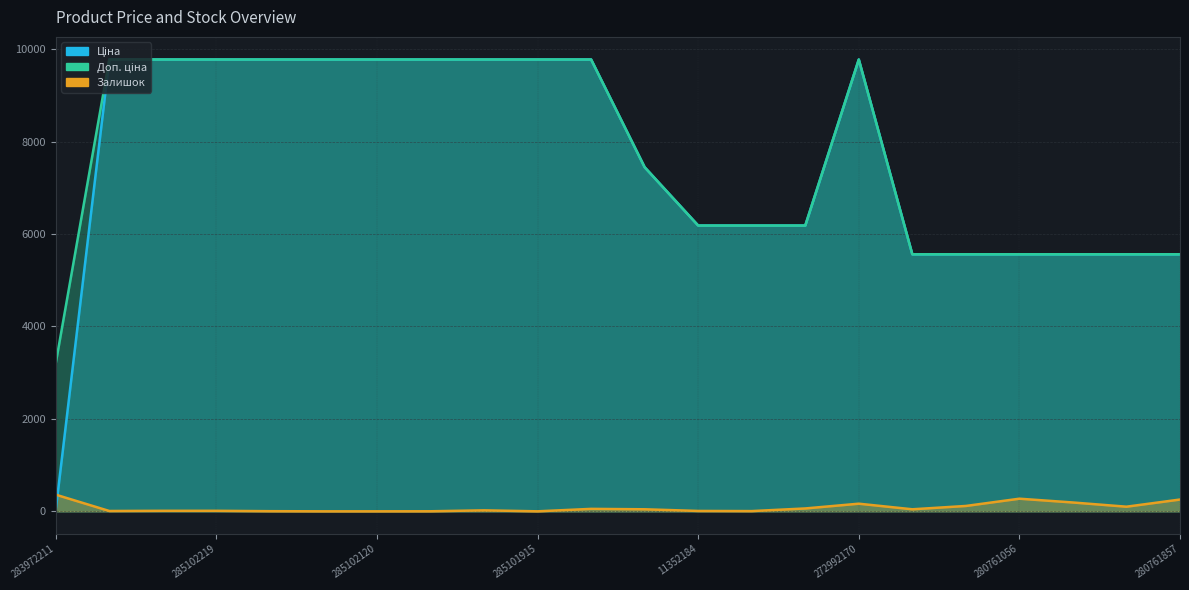

How many series are shown in this chart?

3